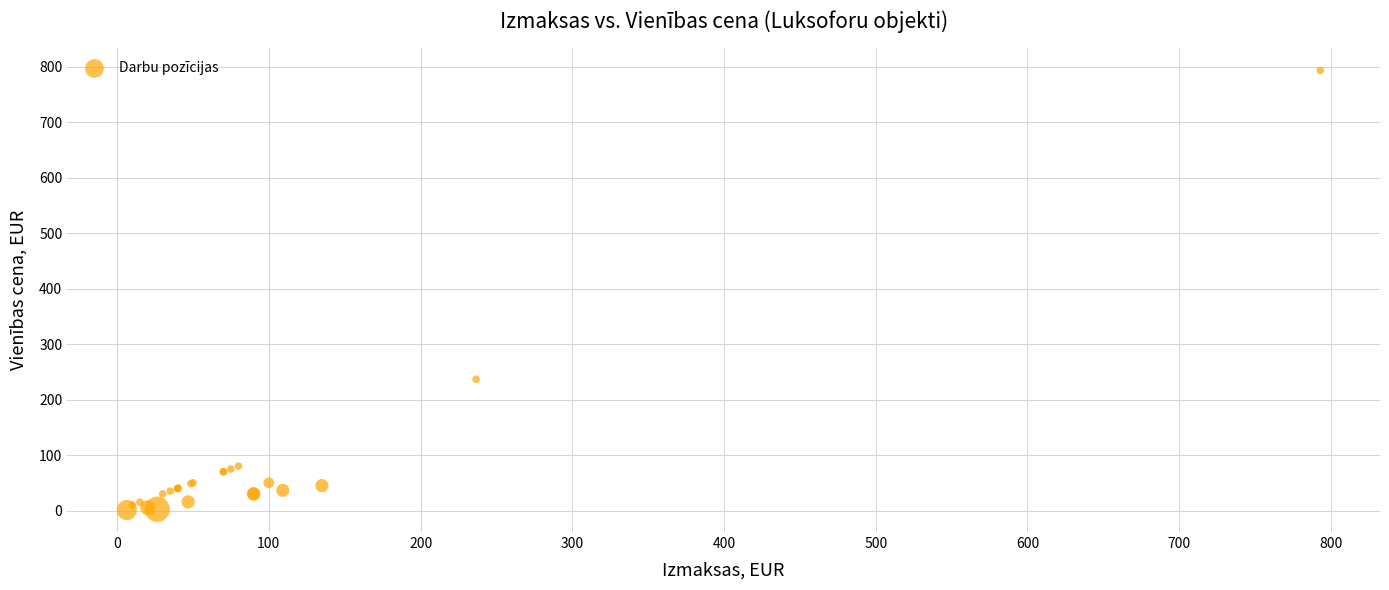

What Y value in the scatter plot is closest to 396?

236.6